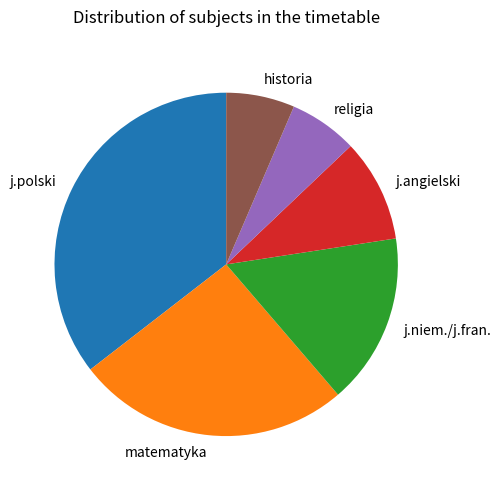

The historia slice represents 6% of the pie. True or false?

True